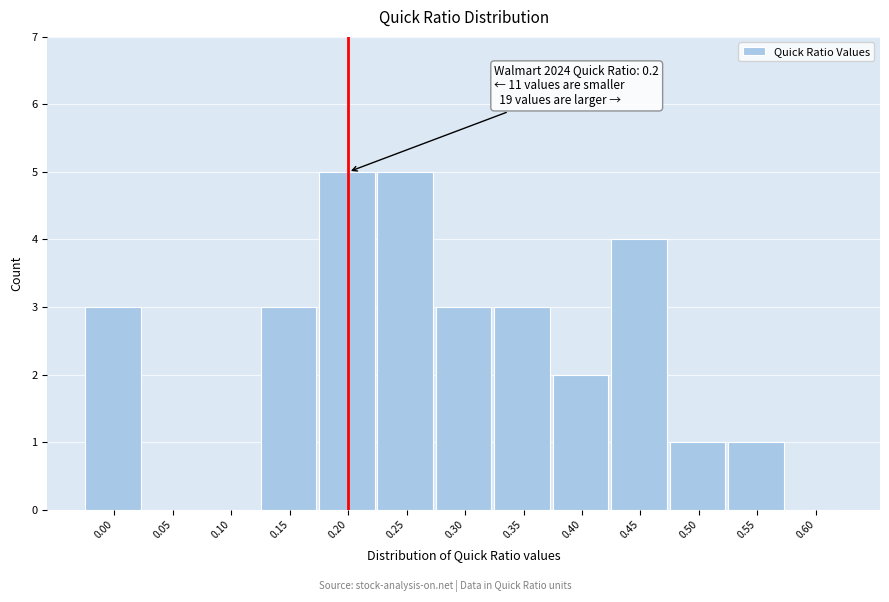

Reading right to left, transcribe all the data shown in this chart.

0.60=0	0.55=1	0.50=1	0.45=4	0.40=2	0.35=3	0.30=3	0.25=5	0.20=5	0.15=3	0.10=0	0.05=0	0.00=3